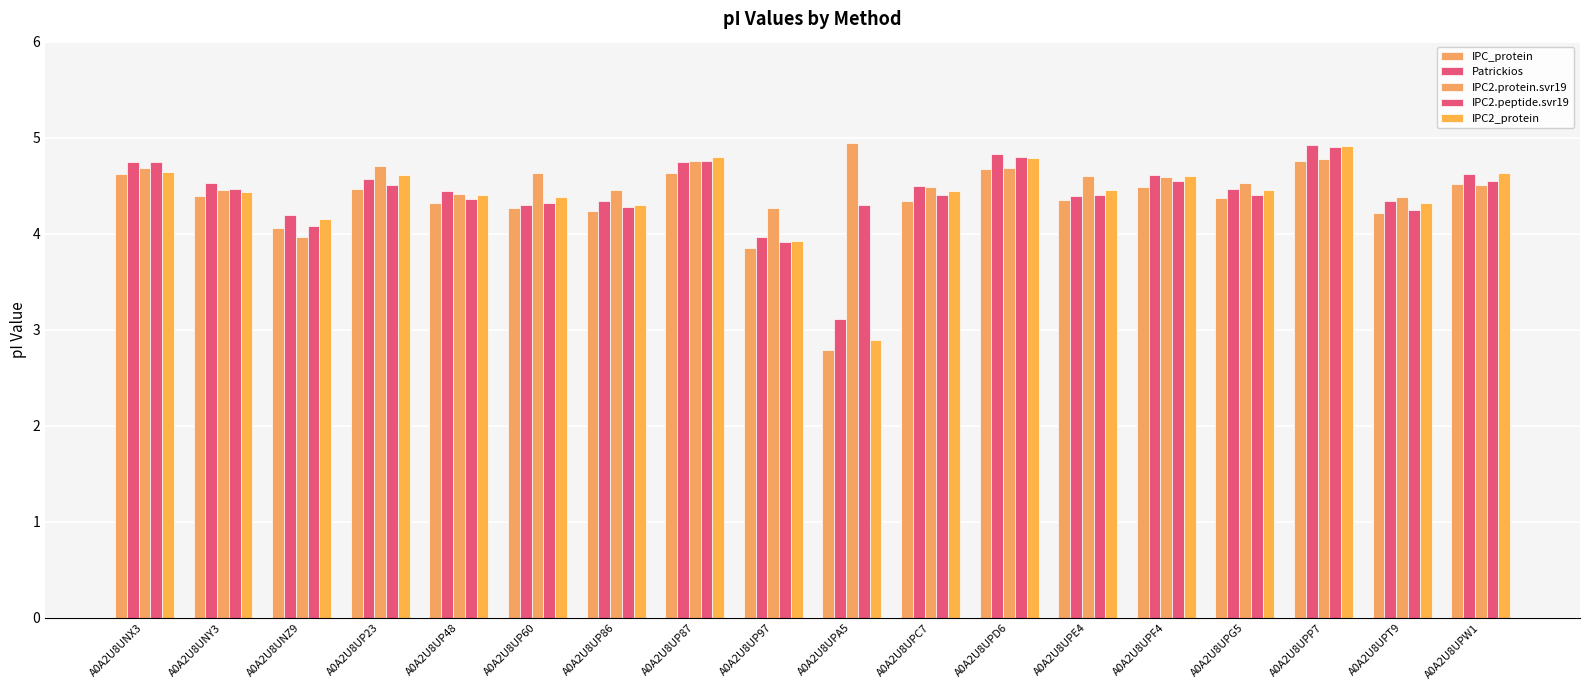

How many bars are there in total?

90